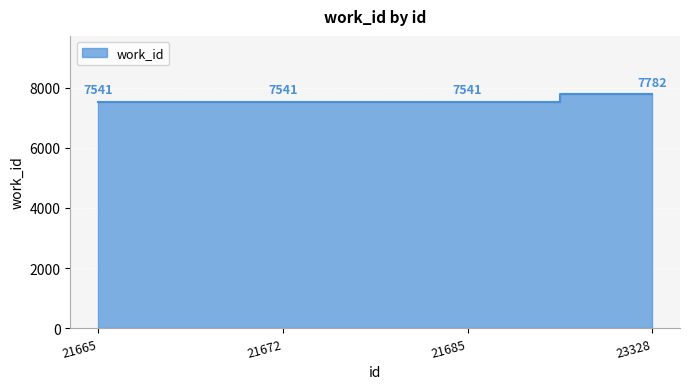

Where is the data nearest to the value 7661?

21665